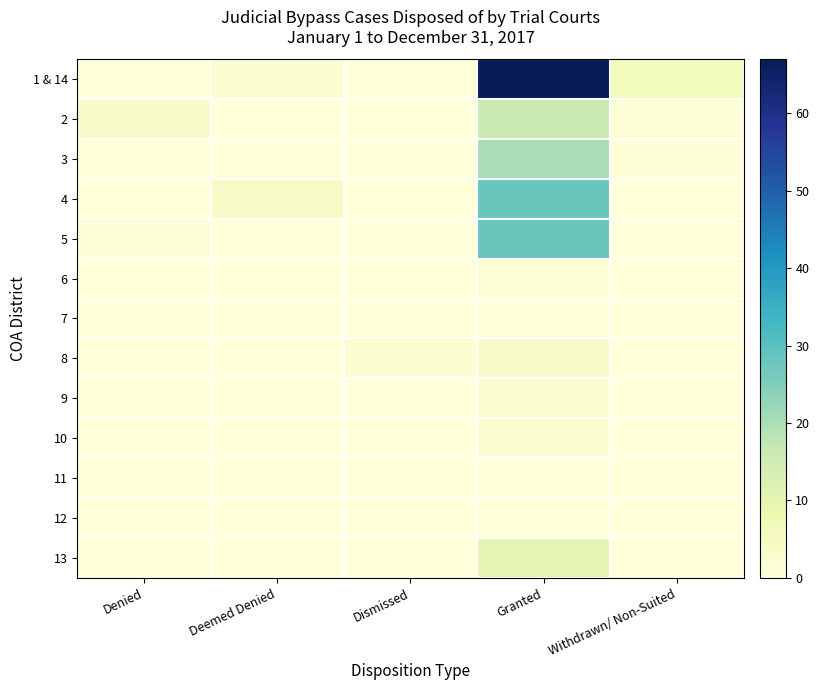

Reading left to right, list all the values displayed in this chart.

1 & 14: Denied=0	Deemed Denied=2	Dismissed=0	Granted=67	Withdrawn/ Non-Suited=6
2: Denied=3	Deemed Denied=0	Dismissed=0	Granted=16	Withdrawn/ Non-Suited=1
3: Denied=0	Deemed Denied=0	Dismissed=0	Granted=20	Withdrawn/ Non-Suited=1
4: Denied=0	Deemed Denied=4	Dismissed=0	Granted=28	Withdrawn/ Non-Suited=0
5: Denied=1	Deemed Denied=0	Dismissed=0	Granted=28	Withdrawn/ Non-Suited=0
6: Denied=0	Deemed Denied=0	Dismissed=0	Granted=1	Withdrawn/ Non-Suited=0
7: Denied=0	Deemed Denied=0	Dismissed=0	Granted=0	Withdrawn/ Non-Suited=0
8: Denied=0	Deemed Denied=0	Dismissed=2	Granted=3	Withdrawn/ Non-Suited=0
9: Denied=0	Deemed Denied=0	Dismissed=0	Granted=2	Withdrawn/ Non-Suited=0
10: Denied=0	Deemed Denied=0	Dismissed=0	Granted=2	Withdrawn/ Non-Suited=0
11: Denied=0	Deemed Denied=0	Dismissed=0	Granted=0	Withdrawn/ Non-Suited=0
12: Denied=0	Deemed Denied=0	Dismissed=0	Granted=0	Withdrawn/ Non-Suited=0
13: Denied=0	Deemed Denied=0	Dismissed=0	Granted=10	Withdrawn/ Non-Suited=0